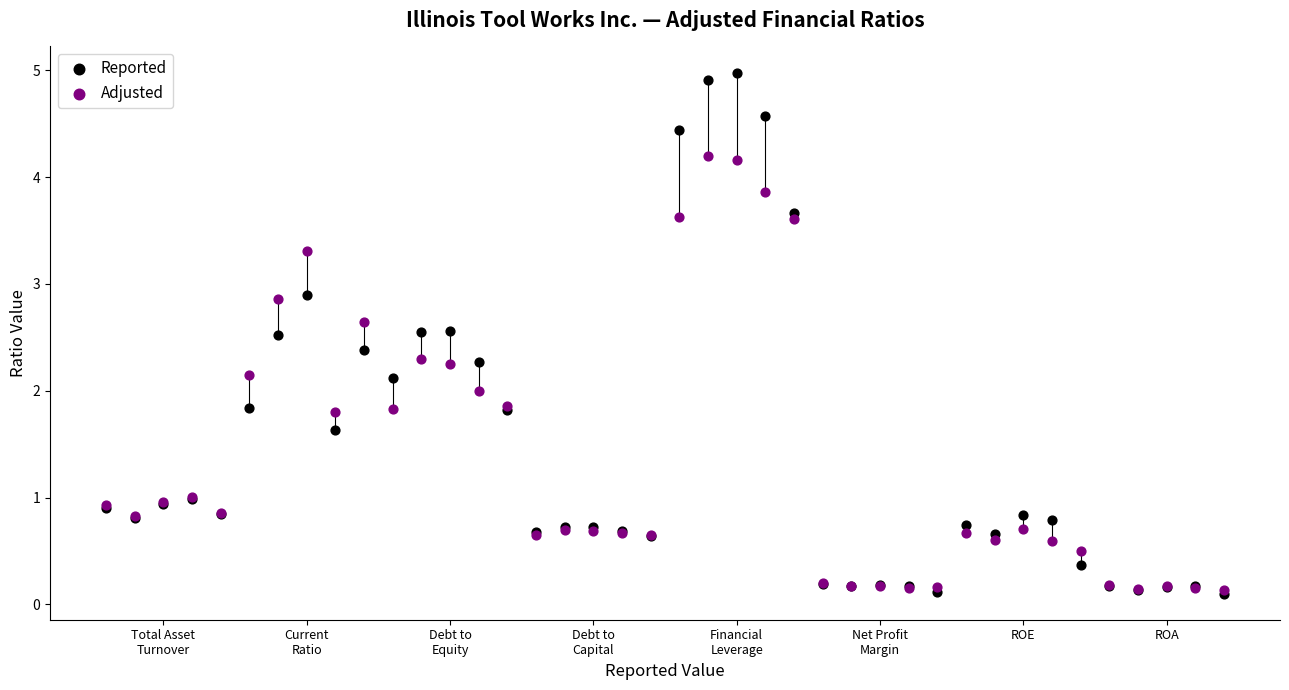

What are all the series names shown in the legend?

Reported, Adjusted